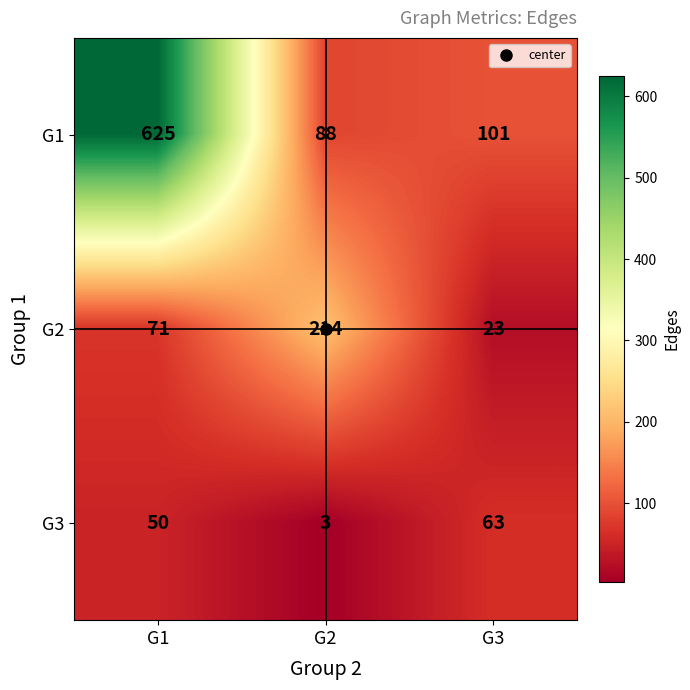

How many data points in G1 are less than 101?

1